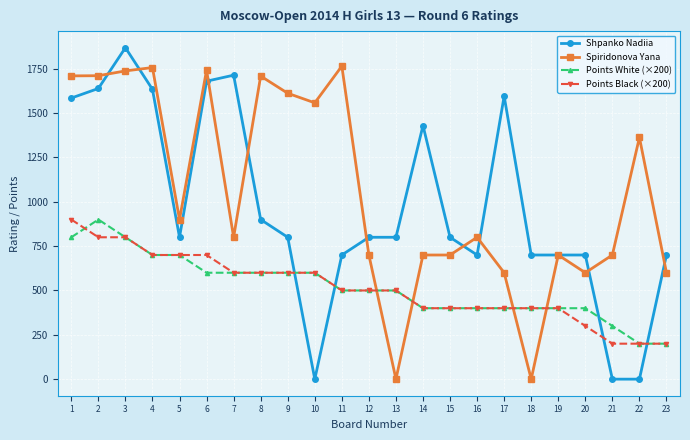

What is the value of the Points White (×200) point at the 18th from the left?

400